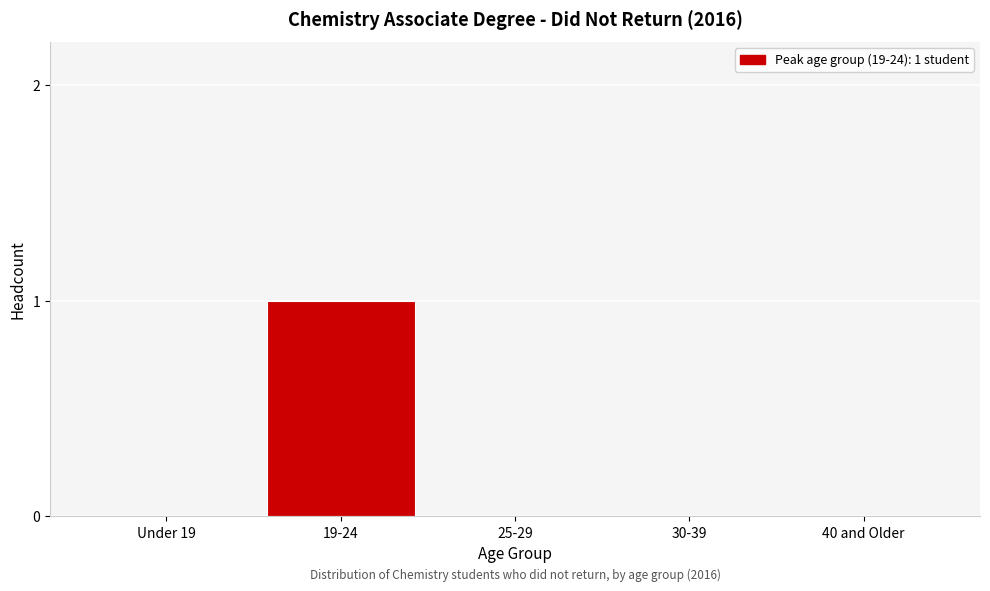

Reading left to right, list all the values displayed in this chart.

Under 19=0	19-24=1	25-29=0	30-39=0	40 and Older=0